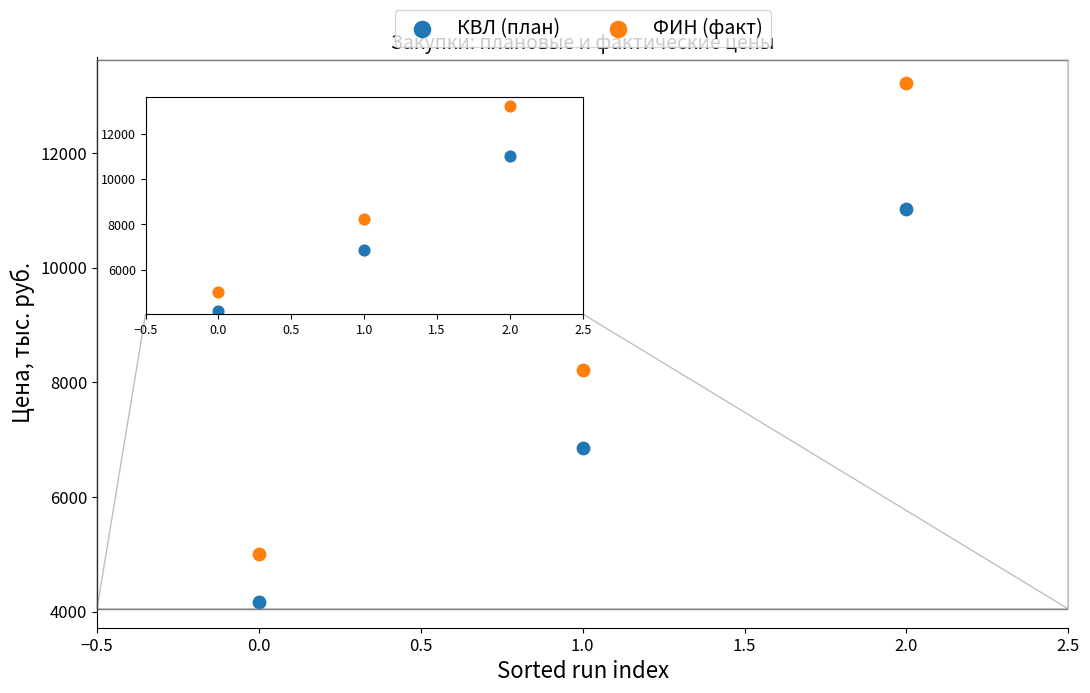

Which series has the widest spread of Y values?

ФИН (факт)